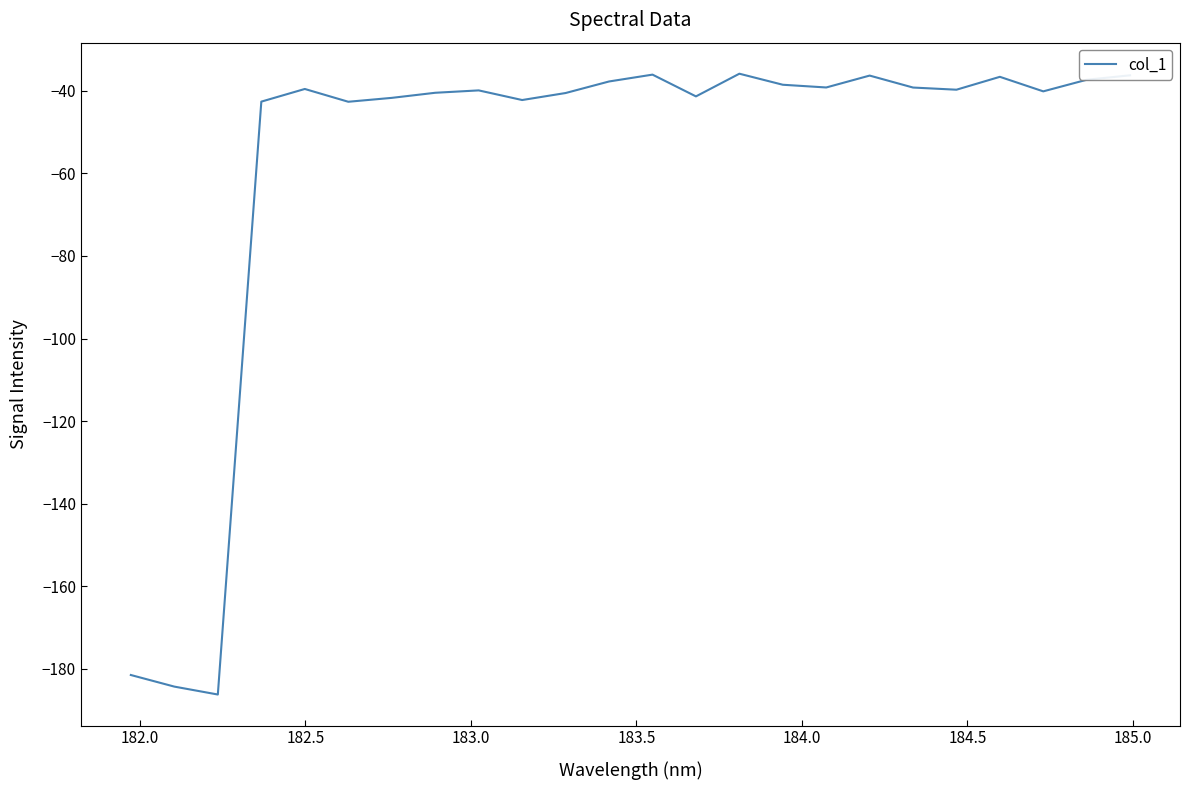

What is the difference between the maximum and minimum values?

150.3